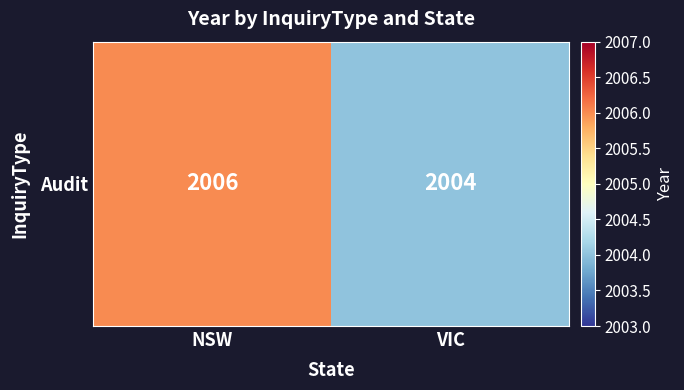

Reading left to right, what are all the values shown in this chart?

2006	2004